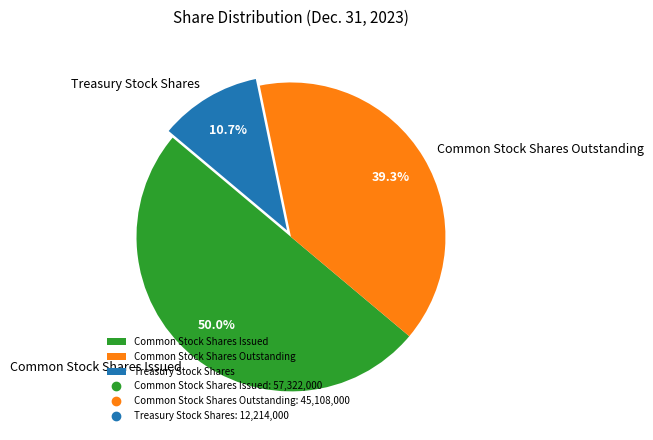

To the nearest percent, what portion does Common Stock Shares Issued represent?

50%